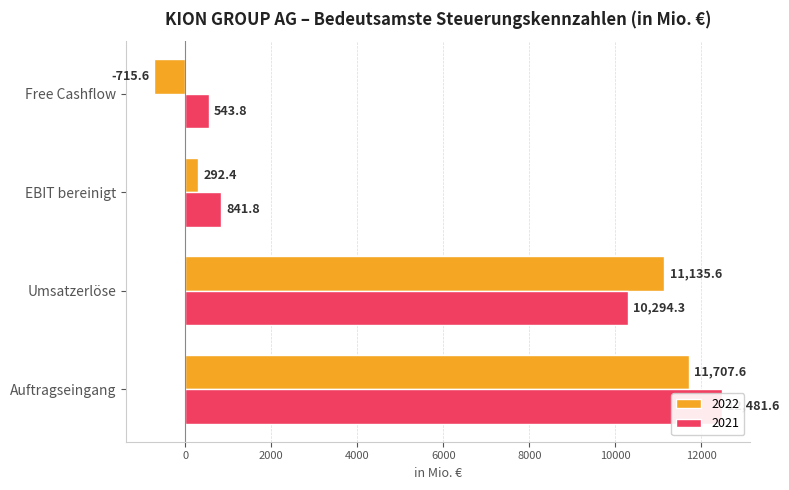

Rank the categories by 2022 value from lowest to highest.

Free Cashflow, EBIT bereinigt, Umsatzerlöse, Auftragseingang